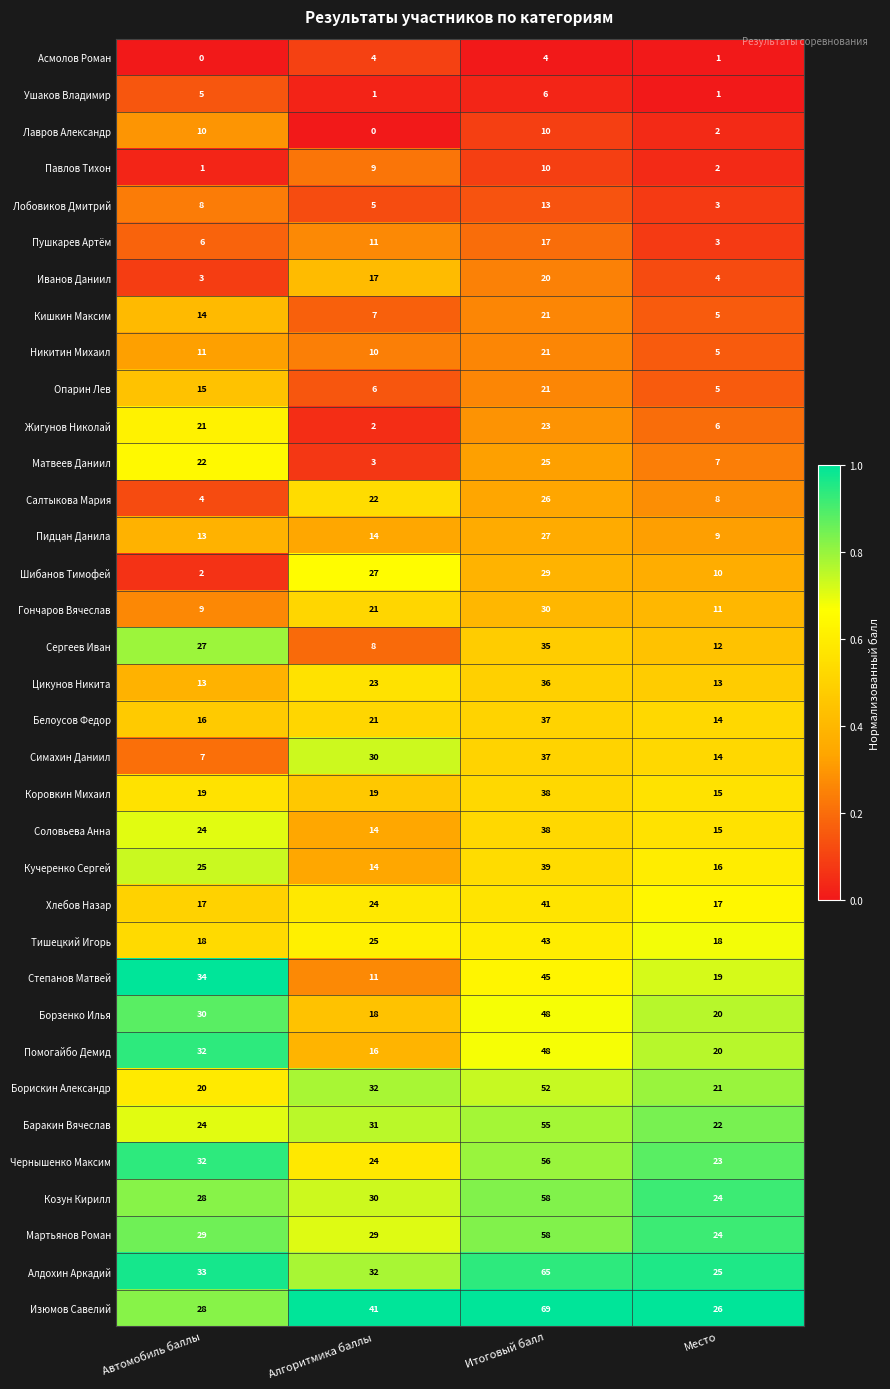

How many values in the Коровкин Михаил series are below 19?

1